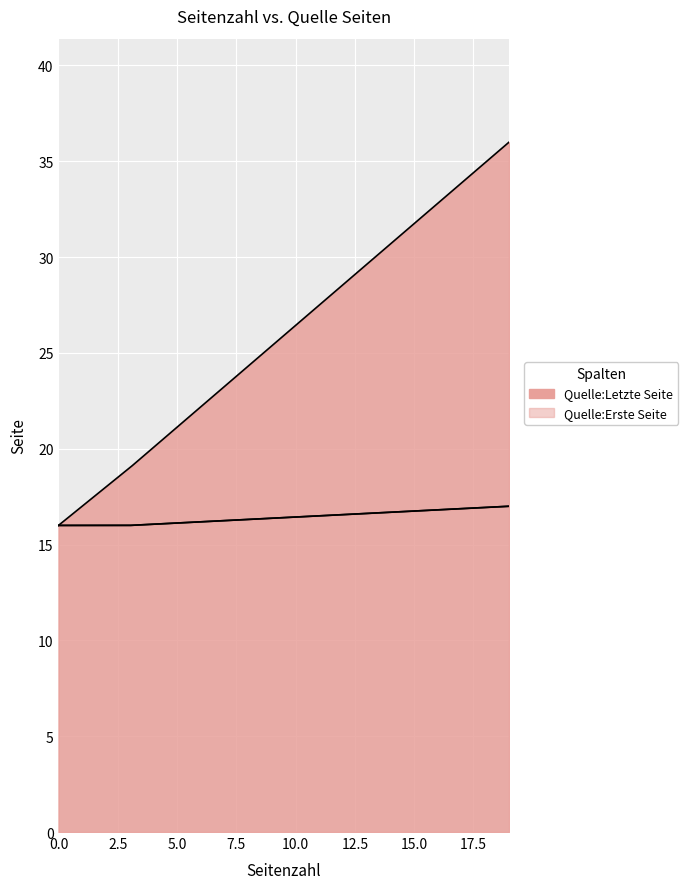

At how many categories does at least one series exceed 24?

1